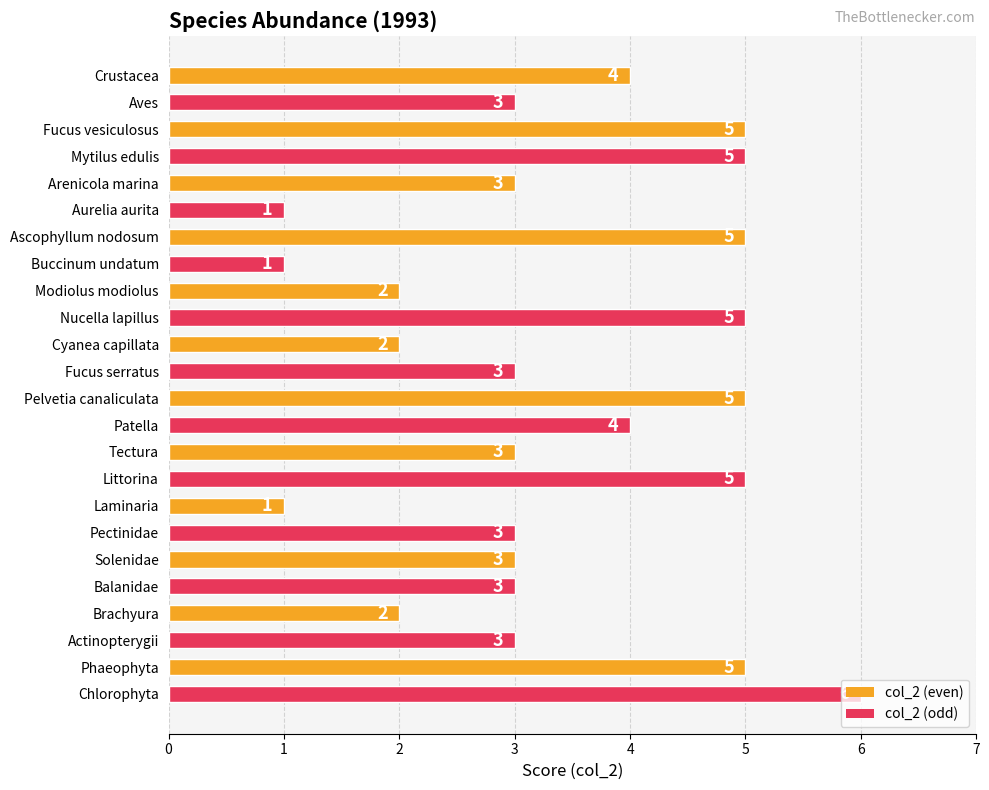

How many bars are there in total?

24